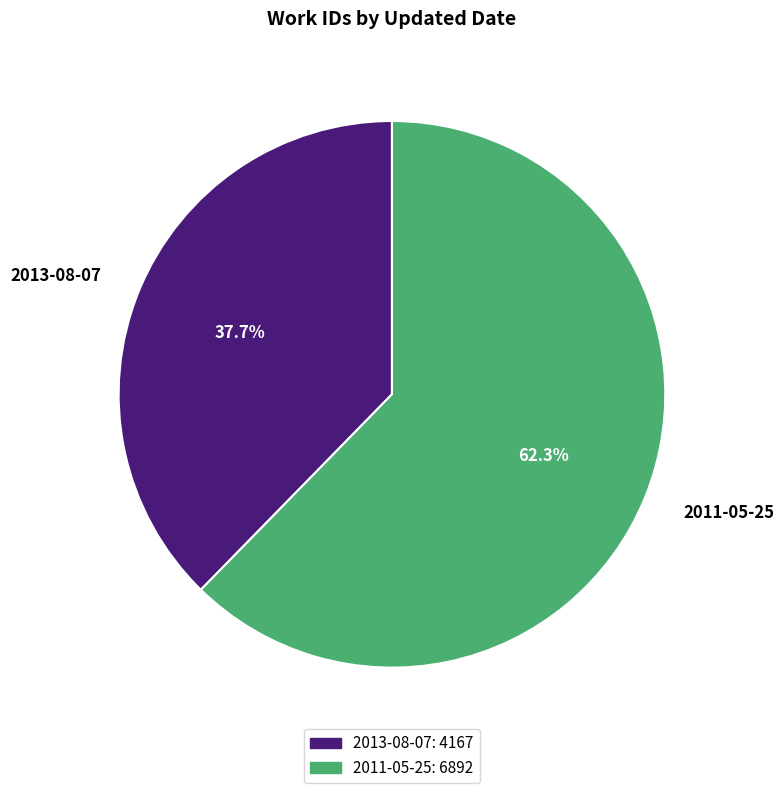

Does any single category account for the majority?

Yes